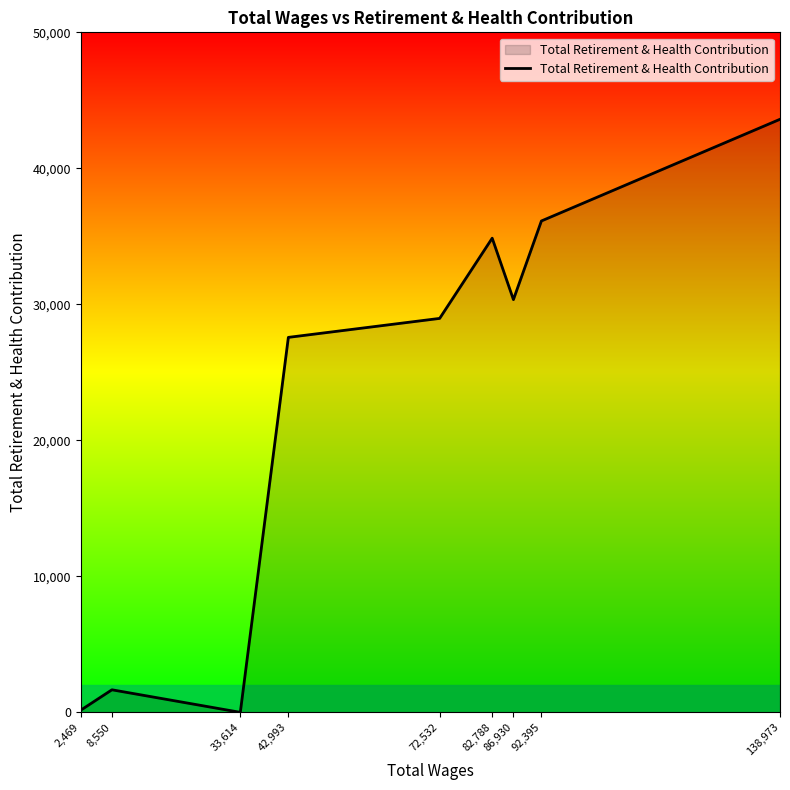

What value does the data have at 42,993, to the nearest 50?

27550